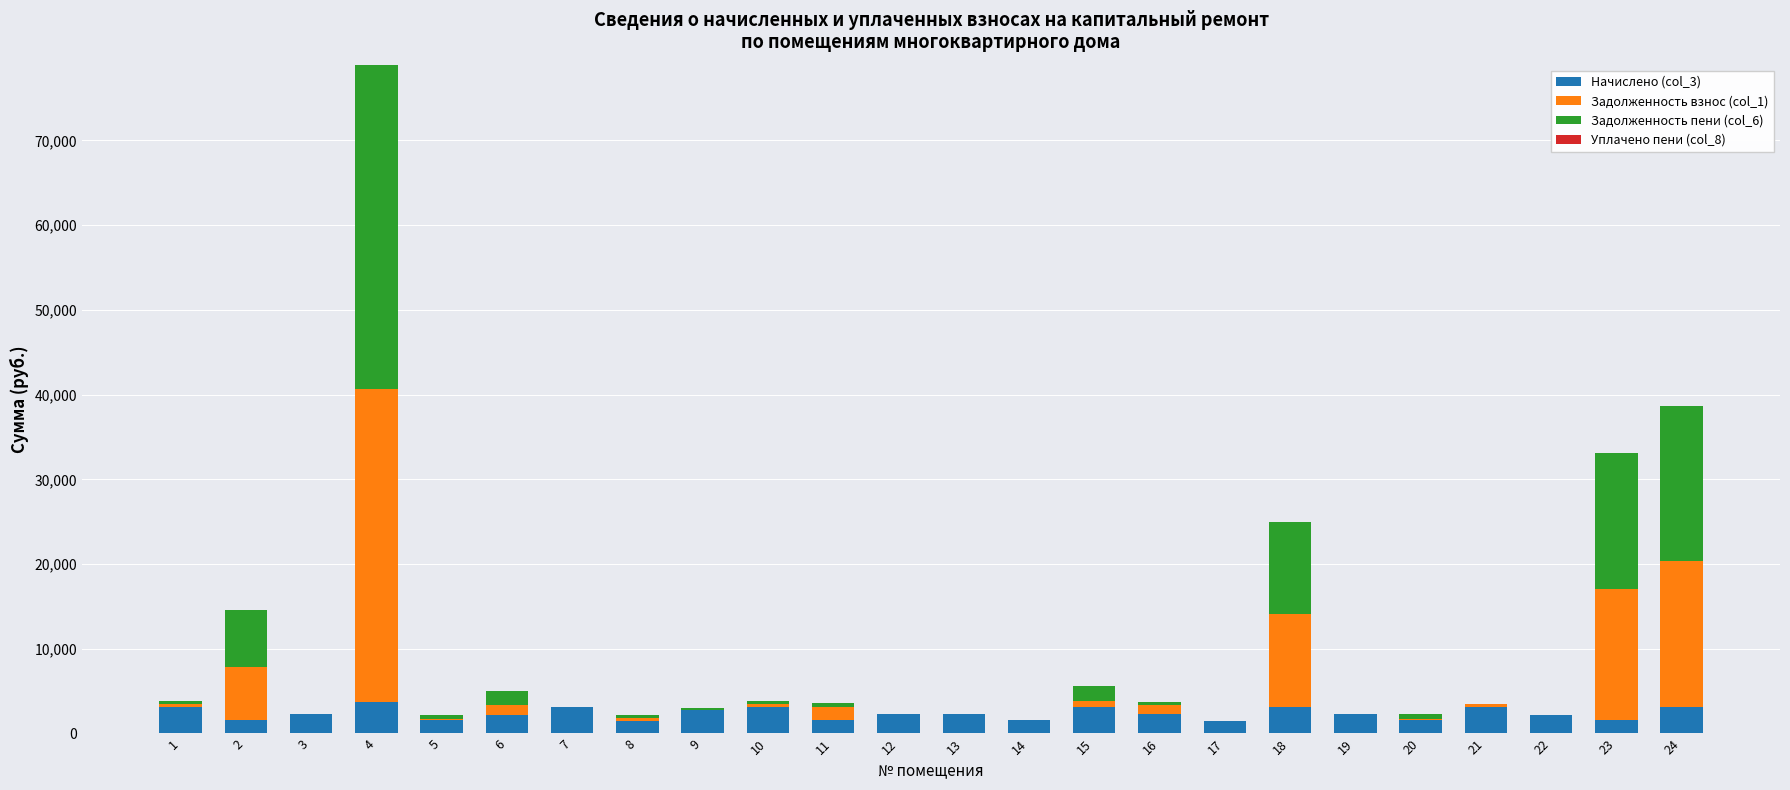

What is the difference between the Начислено (col_3) values at 20 and 13?

751.2